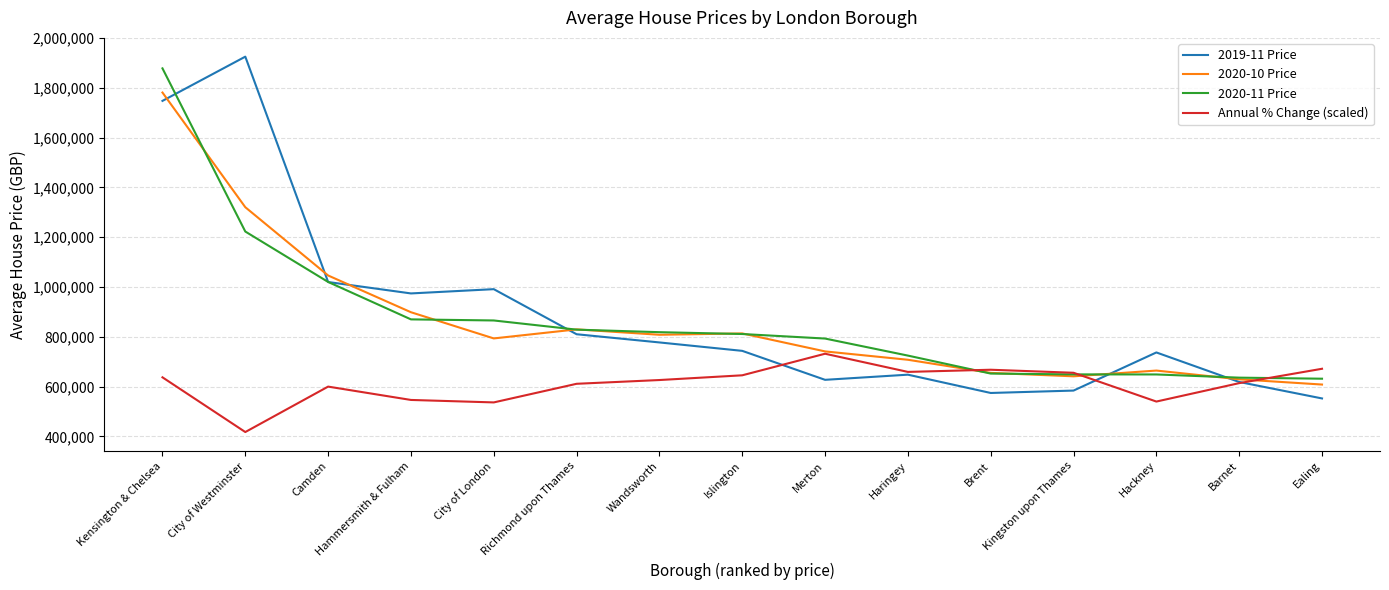

The value of 2020-10 Price at Kingston upon Thames is 641435.4. True or false?

True